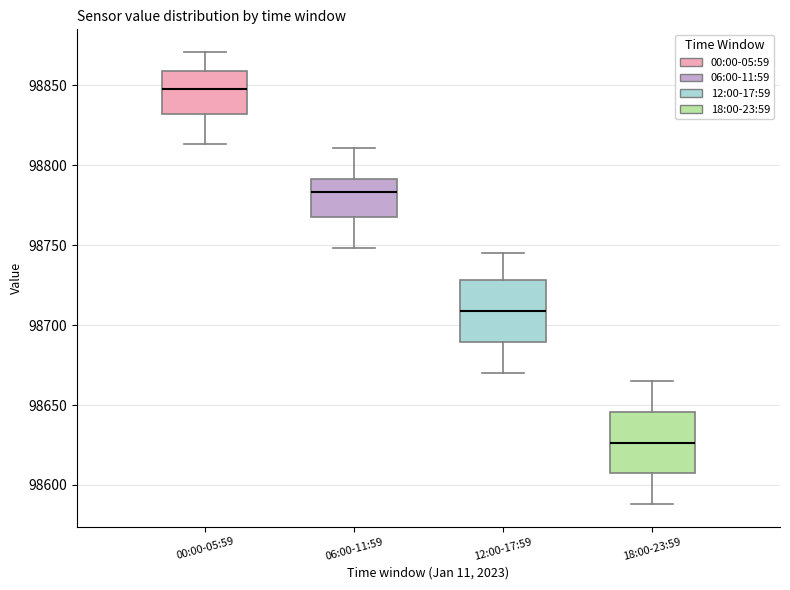

Which box has the highest median line?

00:00-05:59